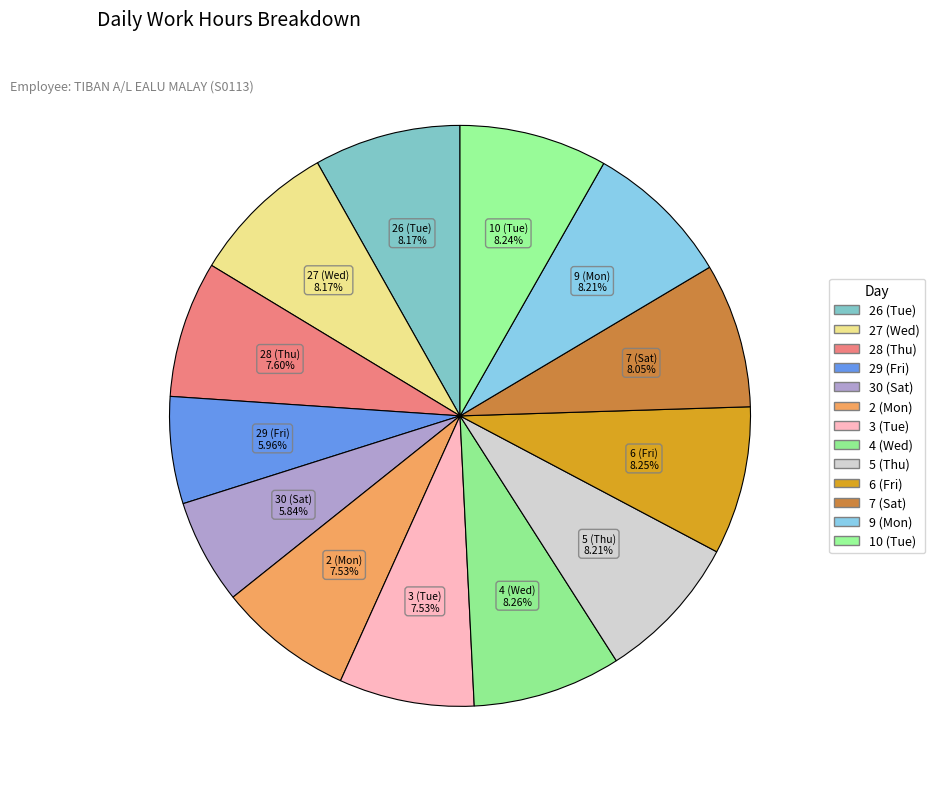

What percentage do 4 (Wed) and 27 (Wed) together represent?

16.4%